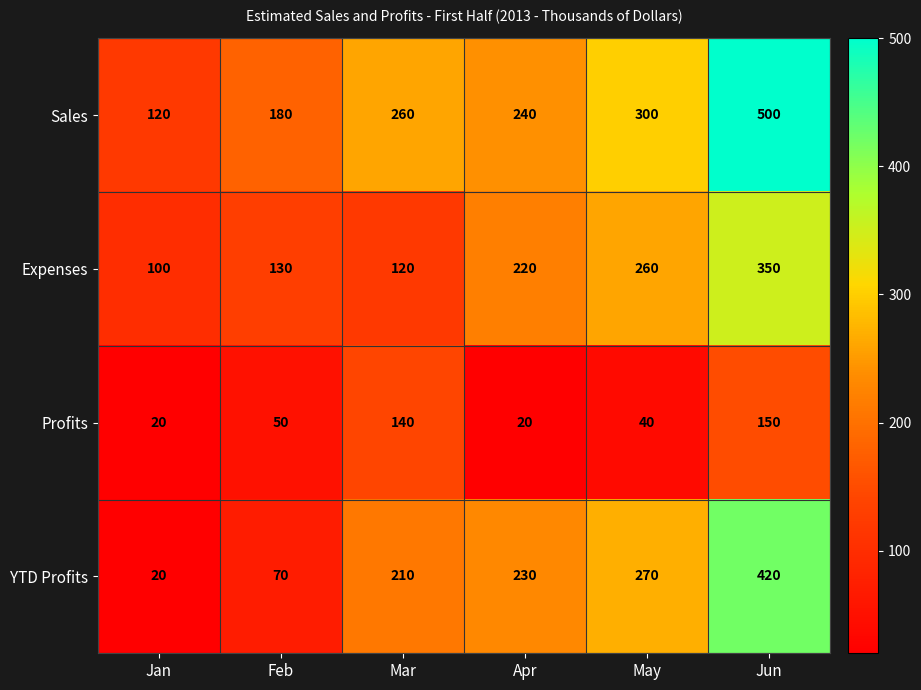

Count the Sales values in the range 180 to 300.

4